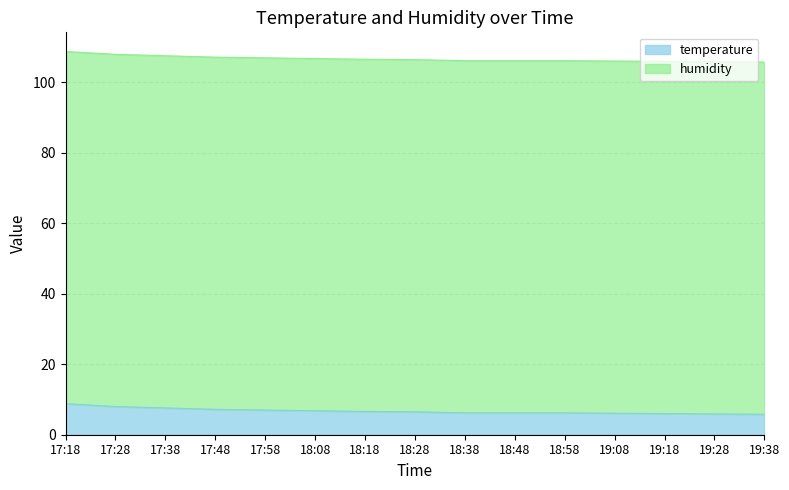

List the labels in order of value, smallest first.

19:38, 19:28, 19:18, 19:08, 18:38, 18:48, 18:58, 18:28, 18:18, 18:08, 17:58, 17:48, 17:38, 17:28, 17:18